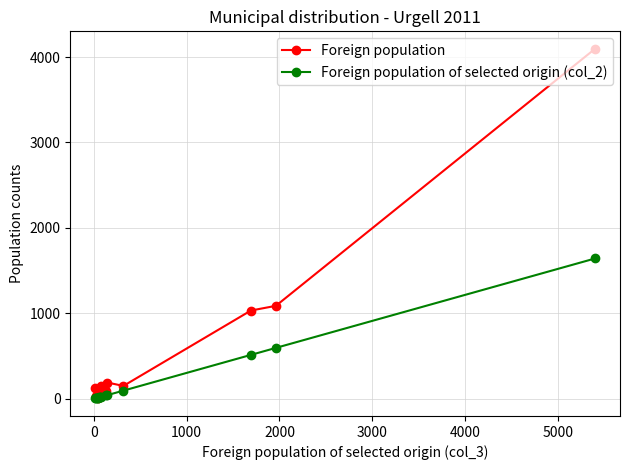

What is the greatest value displayed?

4096